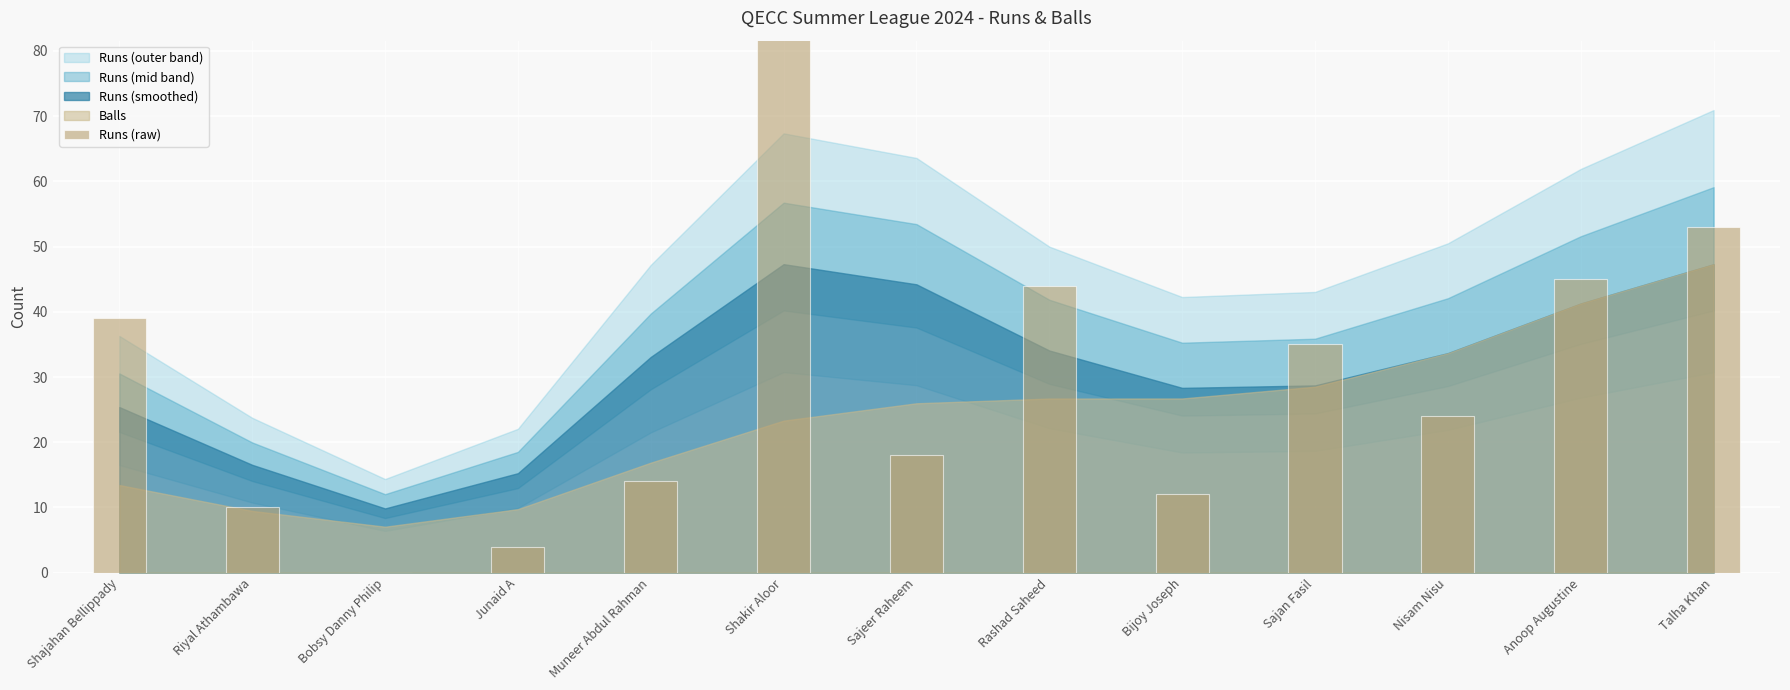

Are the bars horizontal?

No